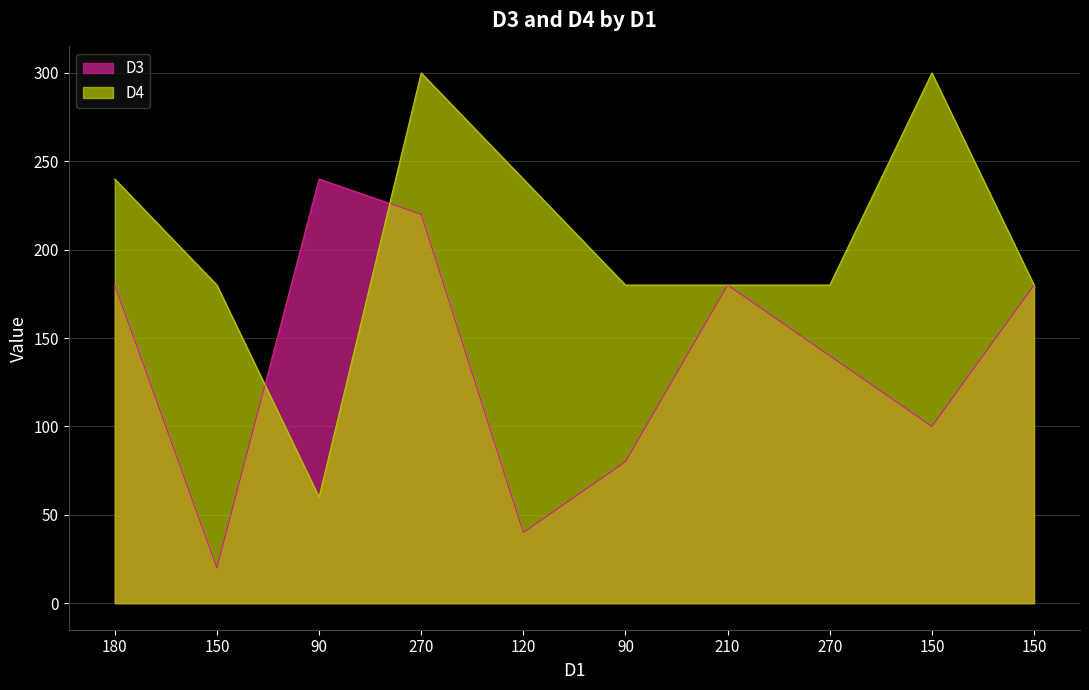

What is the average value of the D3 series?

138